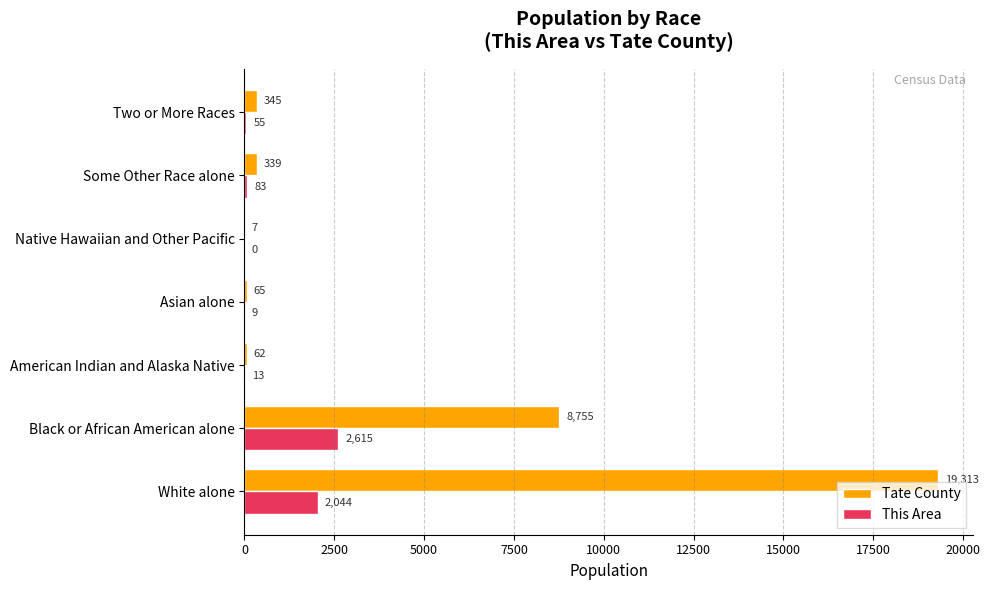

The Tate County series shows 6143 at White alone. True or false?

False